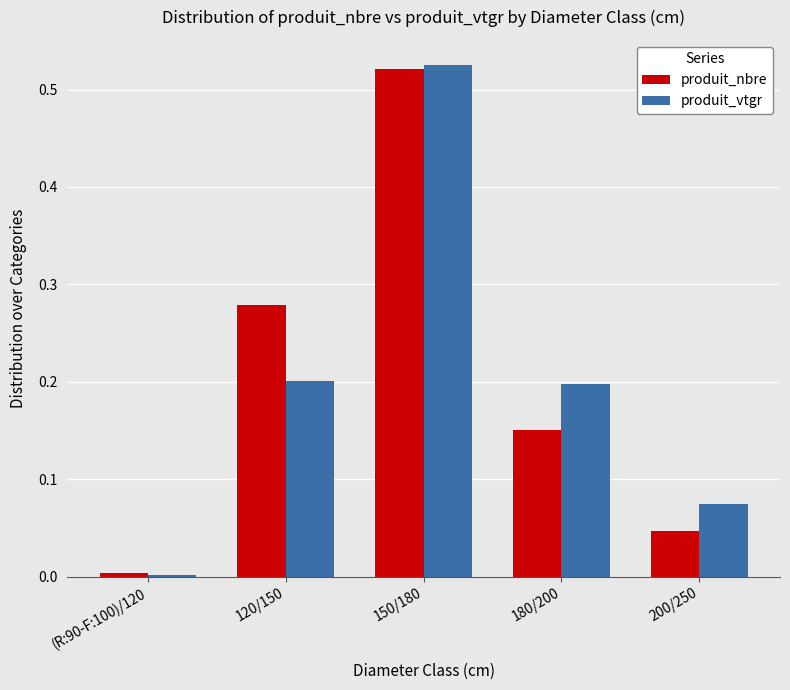

Where is produit_nbre nearest to the value 0?

(R:90-F:100)/120